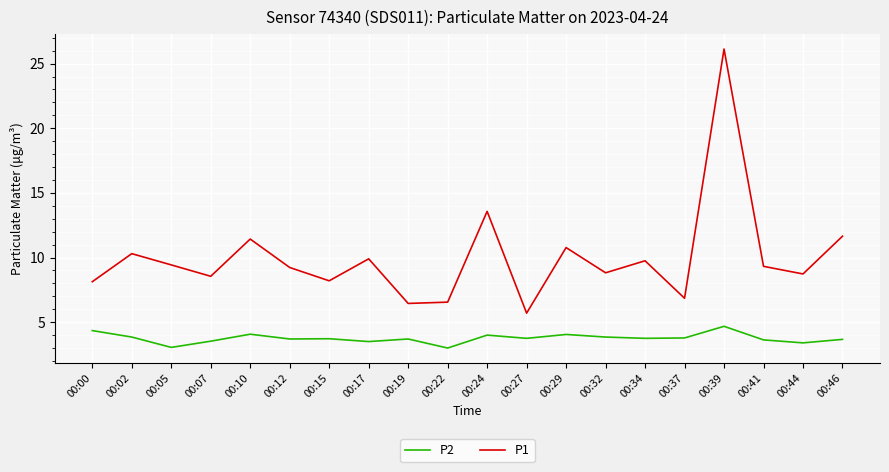

Which category has the highest value in the P2 series?

00:39